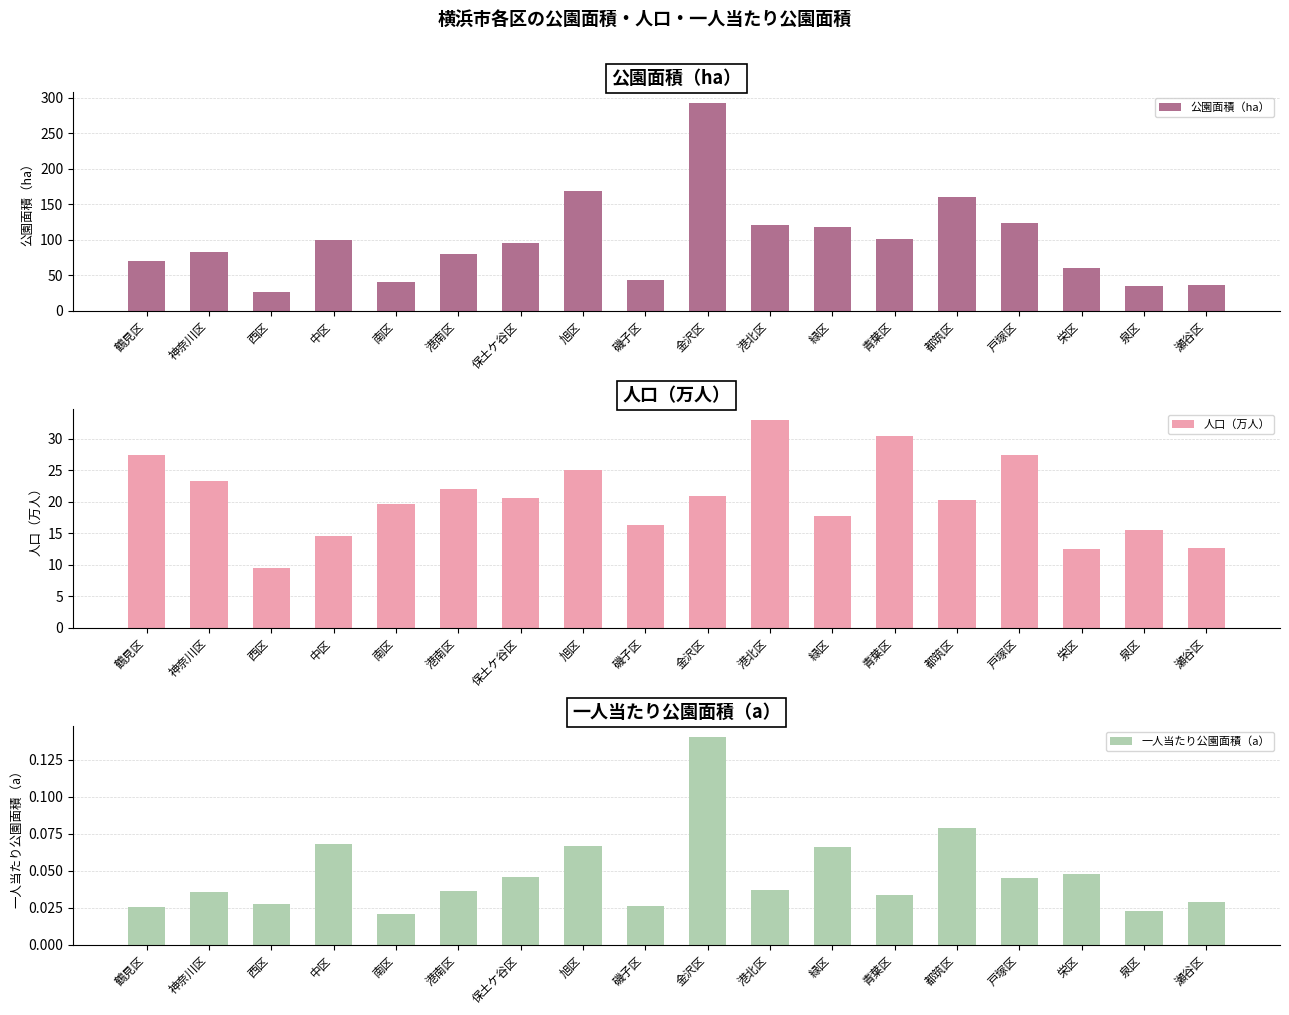

How many bars are there in total?

54